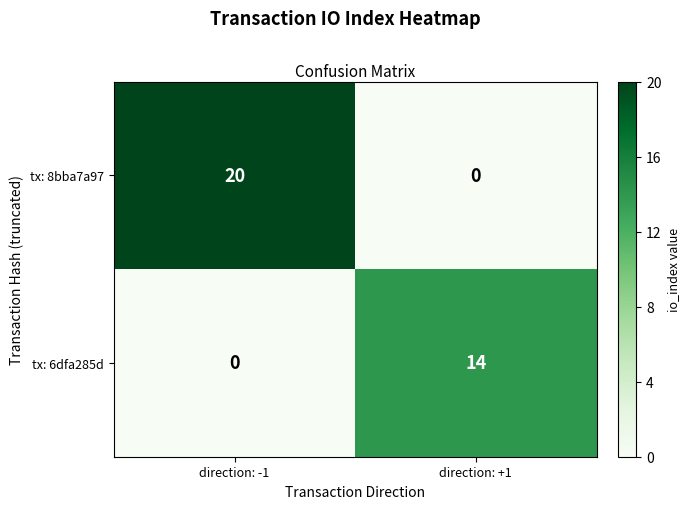

At which category is the sum across all series the highest?

direction: -1